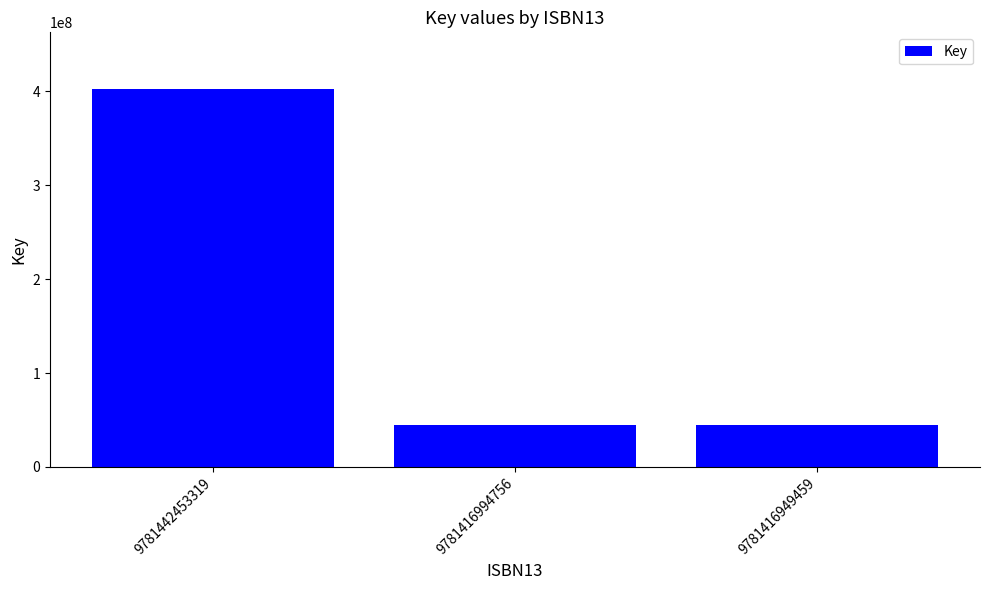

What is the minimum value shown in the chart?

44172924